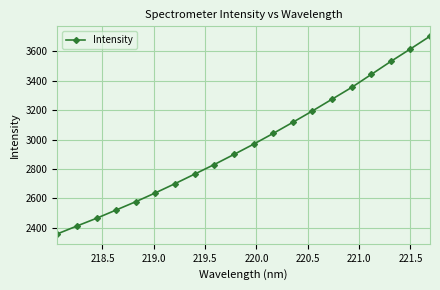

What is the average value?

2970.5